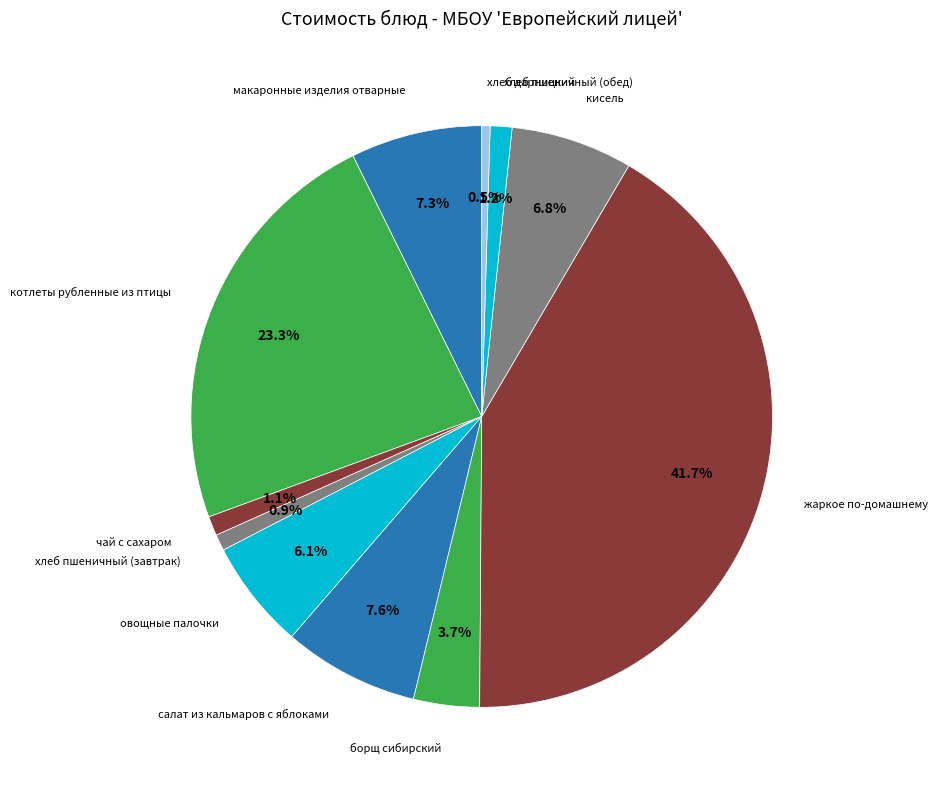

Is хлеб пшеничный (обед) the majority of the pie?

No